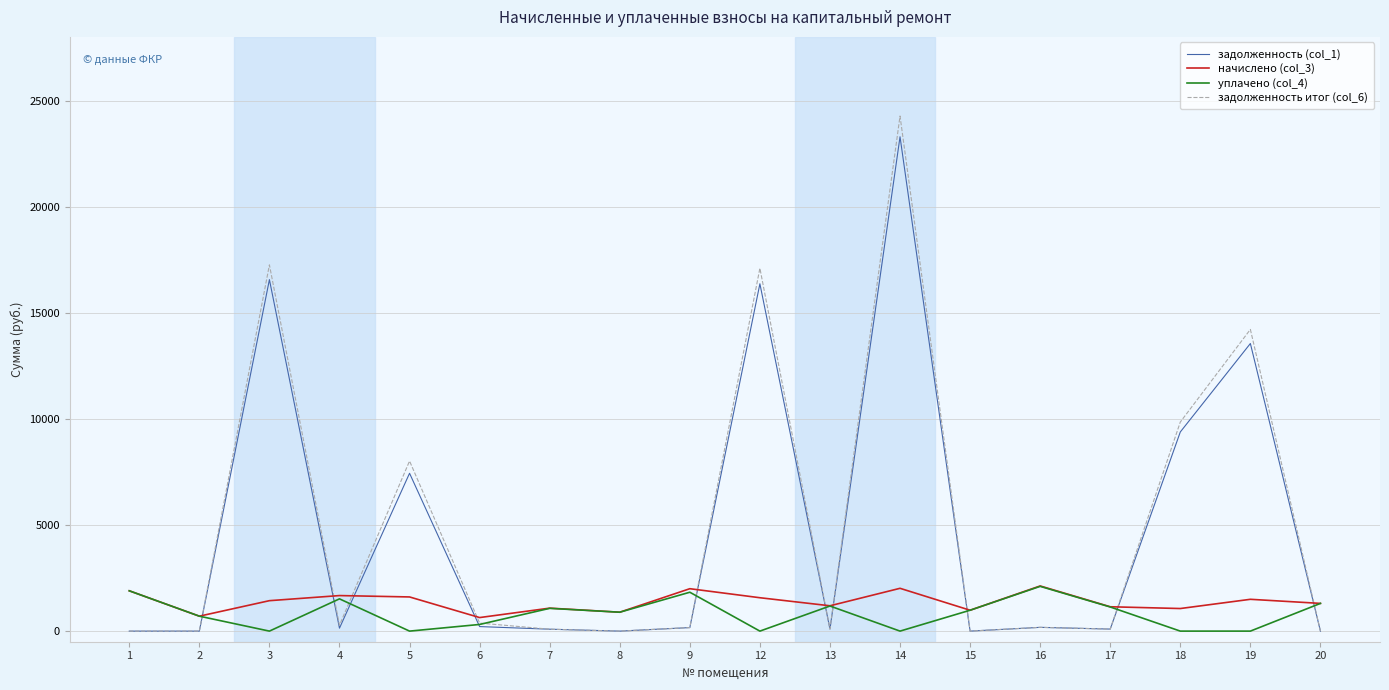

Which series has the largest range (max minus min)?

задолженность итог (col_6)